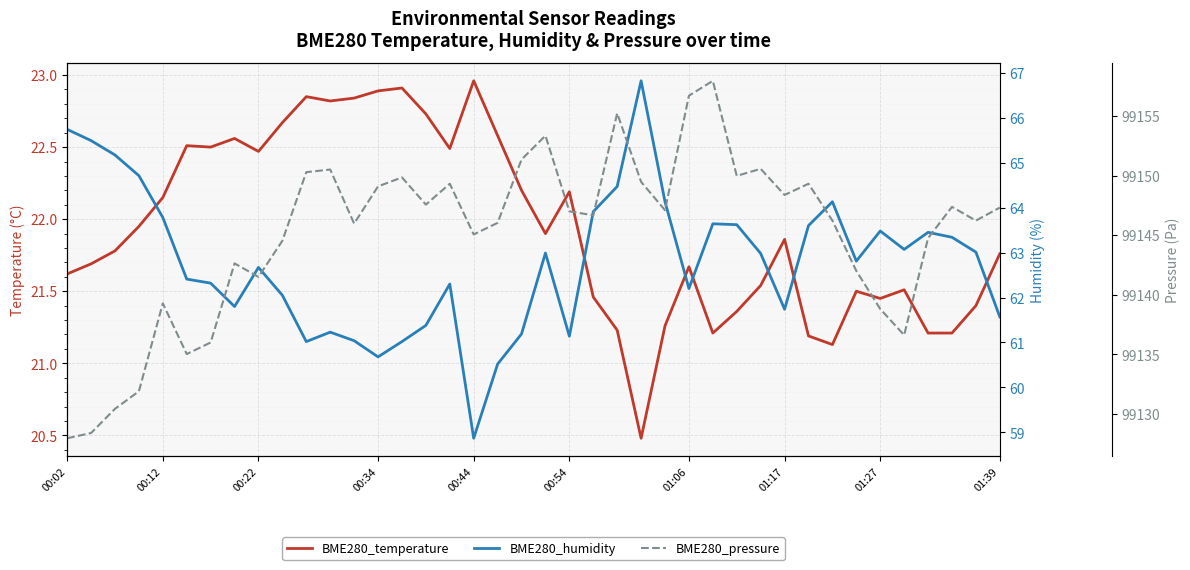

Between 28 and 36, which is larger?

28